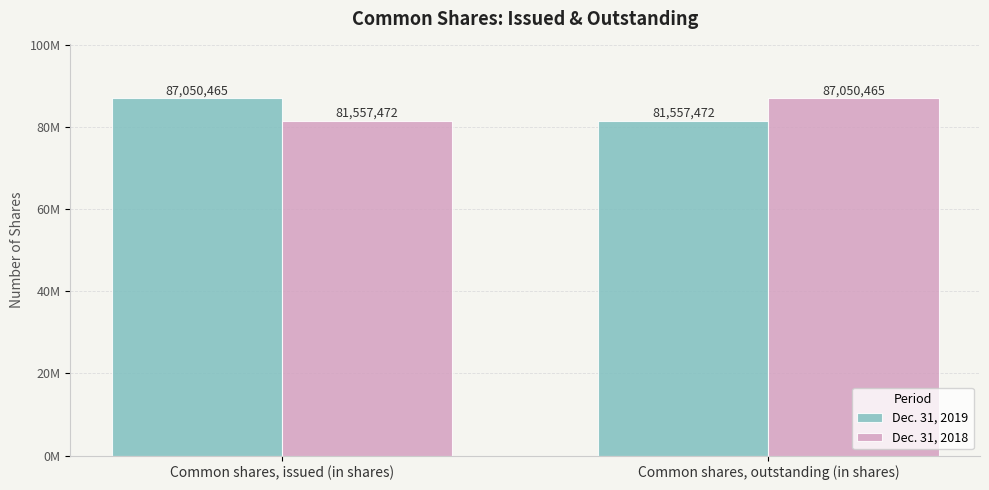

Read the Dec. 31, 2018 value at Common shares, issued (in shares), to the nearest 10.

81557470